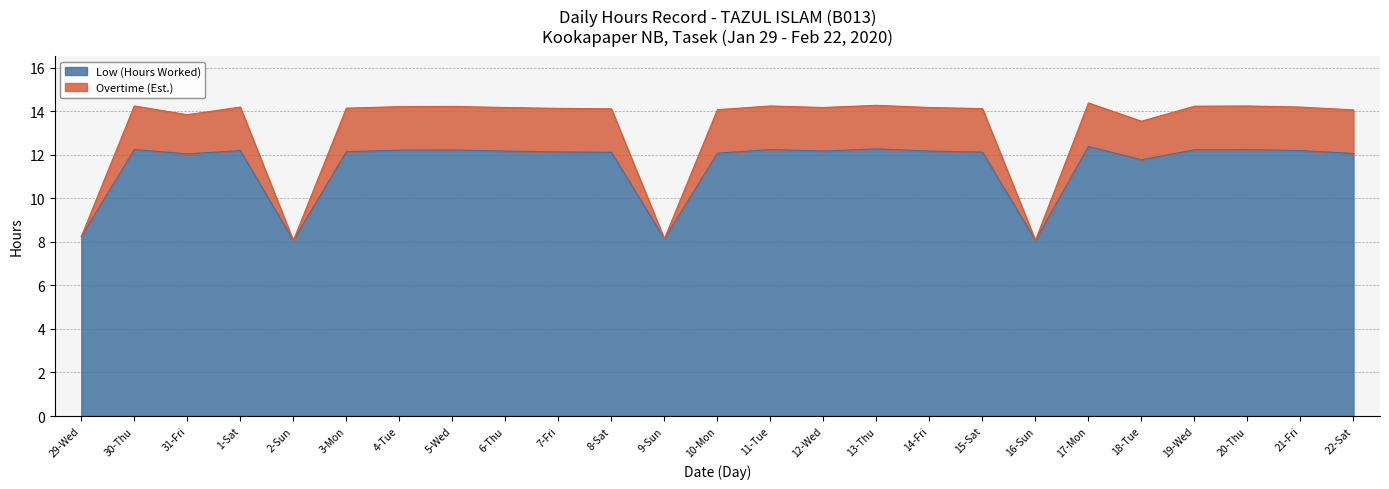

Where does the Overtime (Est.) series first go above 14?

30-Thu